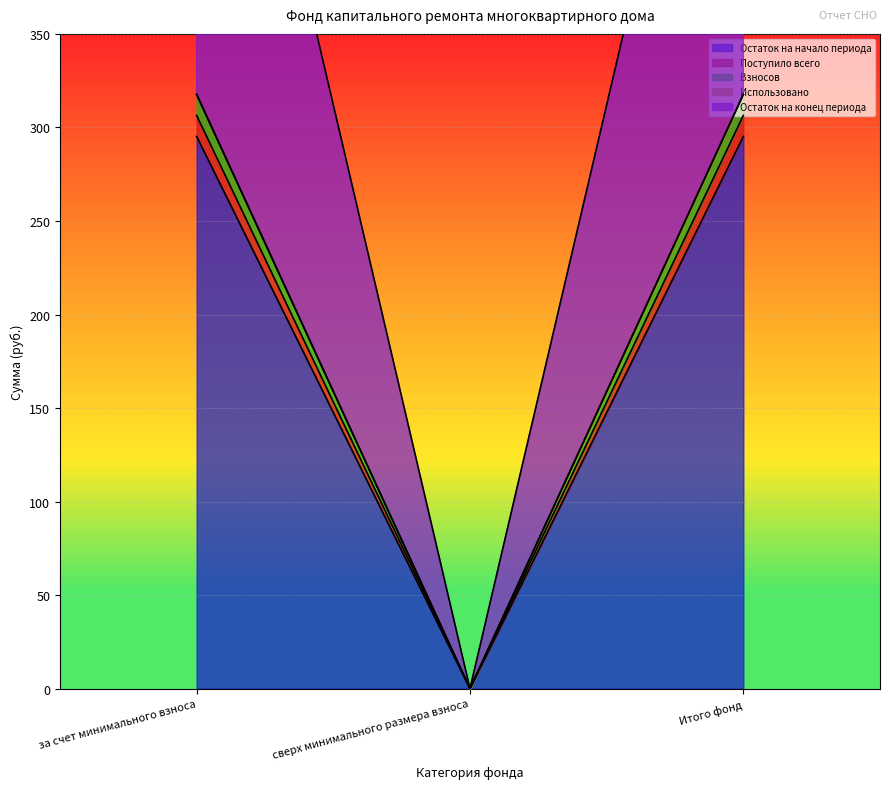

What is the average value of the Взносов series?

211.8